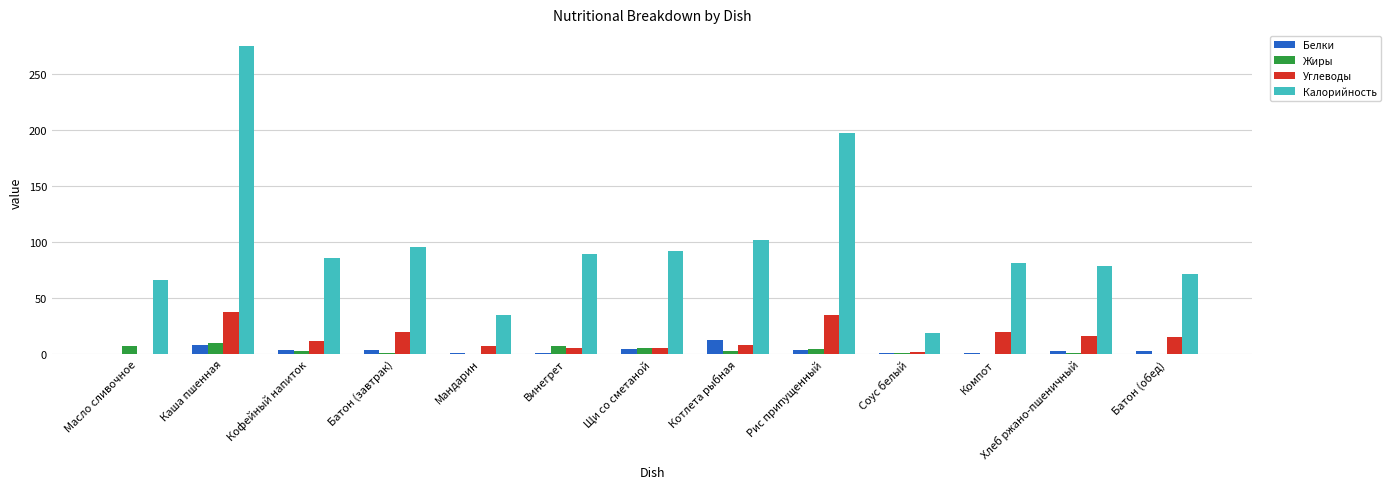

Is it true that Углеводы equals 27.5 at Хлеб ржано-пшеничный?

False